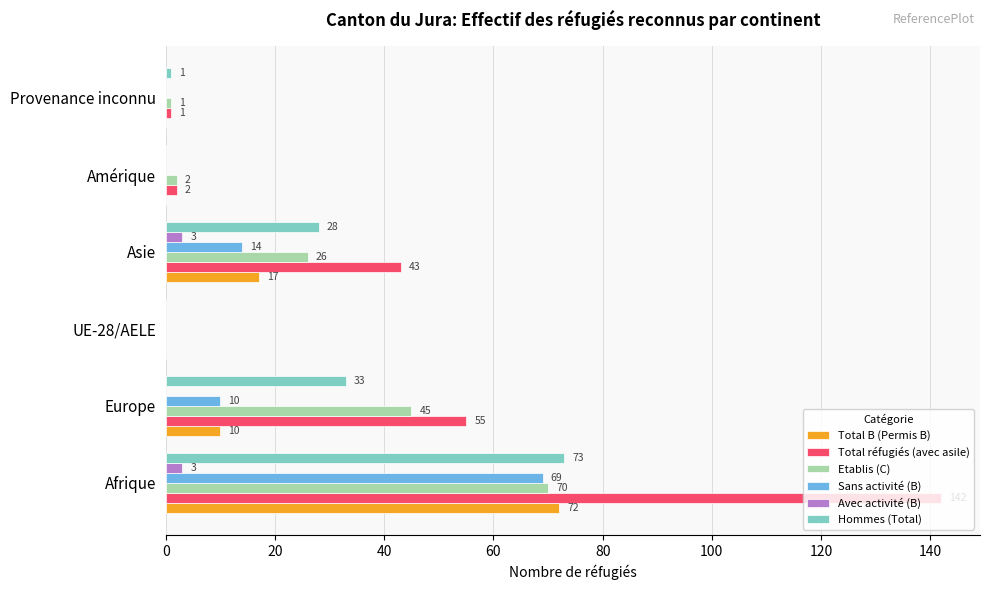

True or false: Total B (Permis B) has a value of -45 at Provenance inconnu.

False